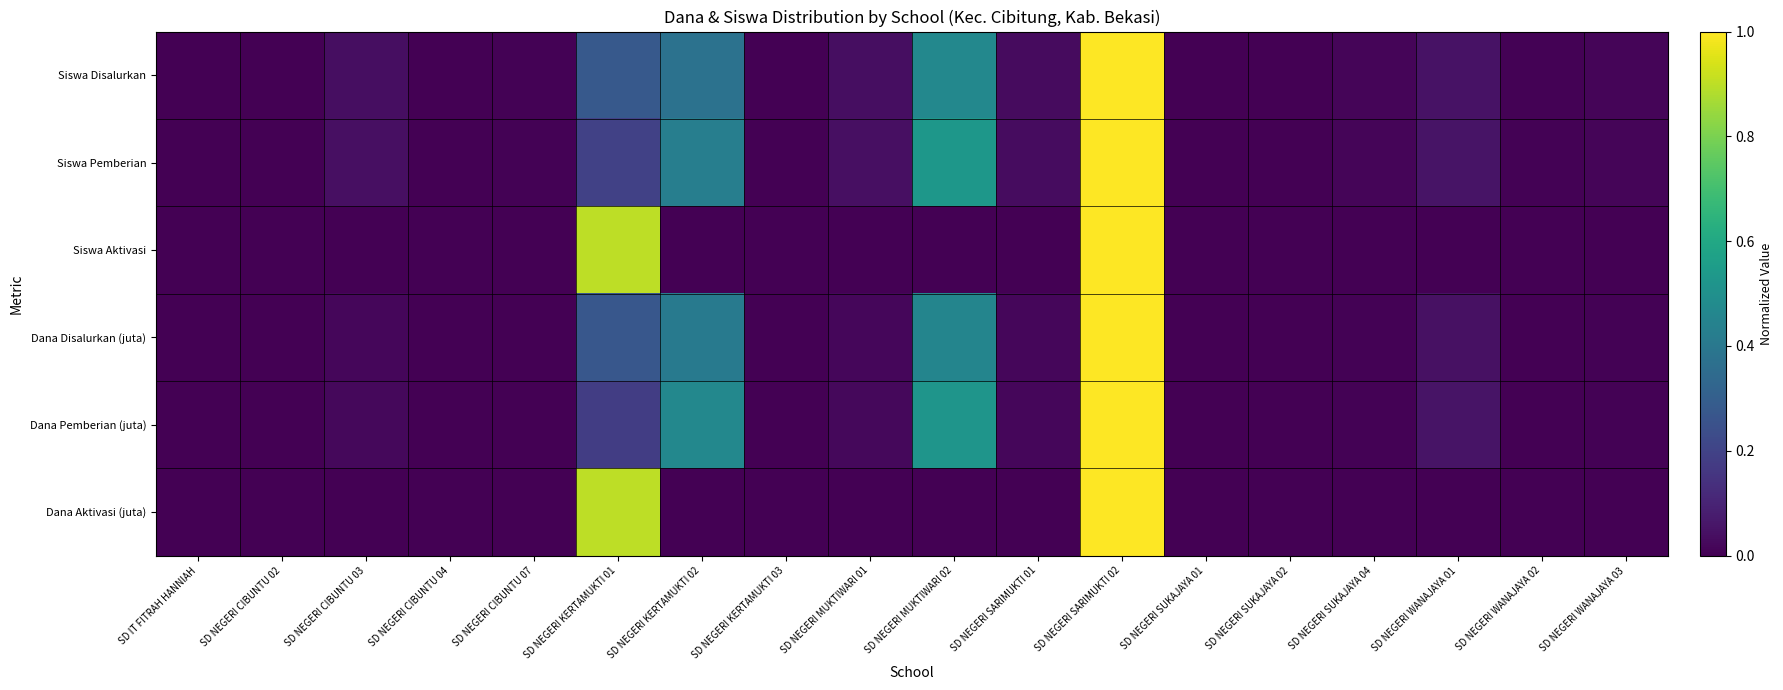

Reading left to right, extract all data points from this chart.

Siswa Disalurkan: SD IT FITRAH HANNIAH=0.0	SD NEGERI CIBUNTU 02=0.0	SD NEGERI CIBUNTU 03=0.0	SD NEGERI CIBUNTU 04=0.0	SD NEGERI CIBUNTU 07=0.0	SD NEGERI KERTAMUKTI 01=0.3	SD NEGERI KERTAMUKTI 02=0.4	SD NEGERI KERTAMUKTI 03=0.0	SD NEGERI MUKTIWARI 01=0.0	SD NEGERI MUKTIWARI 02=0.5	SD NEGERI SARIMUKTI 01=0.0	SD NEGERI SARIMUKTI 02=1.0	SD NEGERI SUKAJAYA 01=0.0	SD NEGERI SUKAJAYA 02=0.0	SD NEGERI SUKAJAYA 04=0.0	SD NEGERI WANAJAYA 01=0.0	SD NEGERI WANAJAYA 02=0.0	SD NEGERI WANAJAYA 03=0.0
Siswa Pemberian: SD IT FITRAH HANNIAH=0.0	SD NEGERI CIBUNTU 02=0.0	SD NEGERI CIBUNTU 03=0.0	SD NEGERI CIBUNTU 04=0.0	SD NEGERI CIBUNTU 07=0.0	SD NEGERI KERTAMUKTI 01=0.2	SD NEGERI KERTAMUKTI 02=0.4	SD NEGERI KERTAMUKTI 03=0.0	SD NEGERI MUKTIWARI 01=0.0	SD NEGERI MUKTIWARI 02=0.5	SD NEGERI SARIMUKTI 01=0.0	SD NEGERI SARIMUKTI 02=1.0	SD NEGERI SUKAJAYA 01=0.0	SD NEGERI SUKAJAYA 02=0.0	SD NEGERI SUKAJAYA 04=0.0	SD NEGERI WANAJAYA 01=0.1	SD NEGERI WANAJAYA 02=0.0	SD NEGERI WANAJAYA 03=0.0
Siswa Aktivasi: SD IT FITRAH HANNIAH=0.0	SD NEGERI CIBUNTU 02=0.0	SD NEGERI CIBUNTU 03=0.0	SD NEGERI CIBUNTU 04=0.0	SD NEGERI CIBUNTU 07=0.0	SD NEGERI KERTAMUKTI 01=0.9	SD NEGERI KERTAMUKTI 02=0.0	SD NEGERI KERTAMUKTI 03=0.0	SD NEGERI MUKTIWARI 01=0.0	SD NEGERI MUKTIWARI 02=0.0	SD NEGERI SARIMUKTI 01=0.0	SD NEGERI SARIMUKTI 02=1.0	SD NEGERI SUKAJAYA 01=0.0	SD NEGERI SUKAJAYA 02=0.0	SD NEGERI SUKAJAYA 04=0.0	SD NEGERI WANAJAYA 01=0.0	SD NEGERI WANAJAYA 02=0.0	SD NEGERI WANAJAYA 03=0.0
Dana Disalurkan (juta): SD IT FITRAH HANNIAH=0.0	SD NEGERI CIBUNTU 02=0.0	SD NEGERI CIBUNTU 03=0.0	SD NEGERI CIBUNTU 04=0.0	SD NEGERI CIBUNTU 07=0.0	SD NEGERI KERTAMUKTI 01=0.3	SD NEGERI KERTAMUKTI 02=0.4	SD NEGERI KERTAMUKTI 03=0.0	SD NEGERI MUKTIWARI 01=0.0	SD NEGERI MUKTIWARI 02=0.5	SD NEGERI SARIMUKTI 01=0.0	SD NEGERI SARIMUKTI 02=1.0	SD NEGERI SUKAJAYA 01=0.0	SD NEGERI SUKAJAYA 02=0.0	SD NEGERI SUKAJAYA 04=0.0	SD NEGERI WANAJAYA 01=0.0	SD NEGERI WANAJAYA 02=0.0	SD NEGERI WANAJAYA 03=0.0
Dana Pemberian (juta): SD IT FITRAH HANNIAH=0.0	SD NEGERI CIBUNTU 02=0.0	SD NEGERI CIBUNTU 03=0.0	SD NEGERI CIBUNTU 04=0.0	SD NEGERI CIBUNTU 07=0.0	SD NEGERI KERTAMUKTI 01=0.2	SD NEGERI KERTAMUKTI 02=0.5	SD NEGERI KERTAMUKTI 03=0.0	SD NEGERI MUKTIWARI 01=0.0	SD NEGERI MUKTIWARI 02=0.5	SD NEGERI SARIMUKTI 01=0.0	SD NEGERI SARIMUKTI 02=1.0	SD NEGERI SUKAJAYA 01=0.0	SD NEGERI SUKAJAYA 02=0.0	SD NEGERI SUKAJAYA 04=0.0	SD NEGERI WANAJAYA 01=0.1	SD NEGERI WANAJAYA 02=0.0	SD NEGERI WANAJAYA 03=0.0
Dana Aktivasi (juta): SD IT FITRAH HANNIAH=0.0	SD NEGERI CIBUNTU 02=0.0	SD NEGERI CIBUNTU 03=0.0	SD NEGERI CIBUNTU 04=0.0	SD NEGERI CIBUNTU 07=0.0	SD NEGERI KERTAMUKTI 01=0.9	SD NEGERI KERTAMUKTI 02=0.0	SD NEGERI KERTAMUKTI 03=0.0	SD NEGERI MUKTIWARI 01=0.0	SD NEGERI MUKTIWARI 02=0.0	SD NEGERI SARIMUKTI 01=0.0	SD NEGERI SARIMUKTI 02=1.0	SD NEGERI SUKAJAYA 01=0.0	SD NEGERI SUKAJAYA 02=0.0	SD NEGERI SUKAJAYA 04=0.0	SD NEGERI WANAJAYA 01=0.0	SD NEGERI WANAJAYA 02=0.0	SD NEGERI WANAJAYA 03=0.0